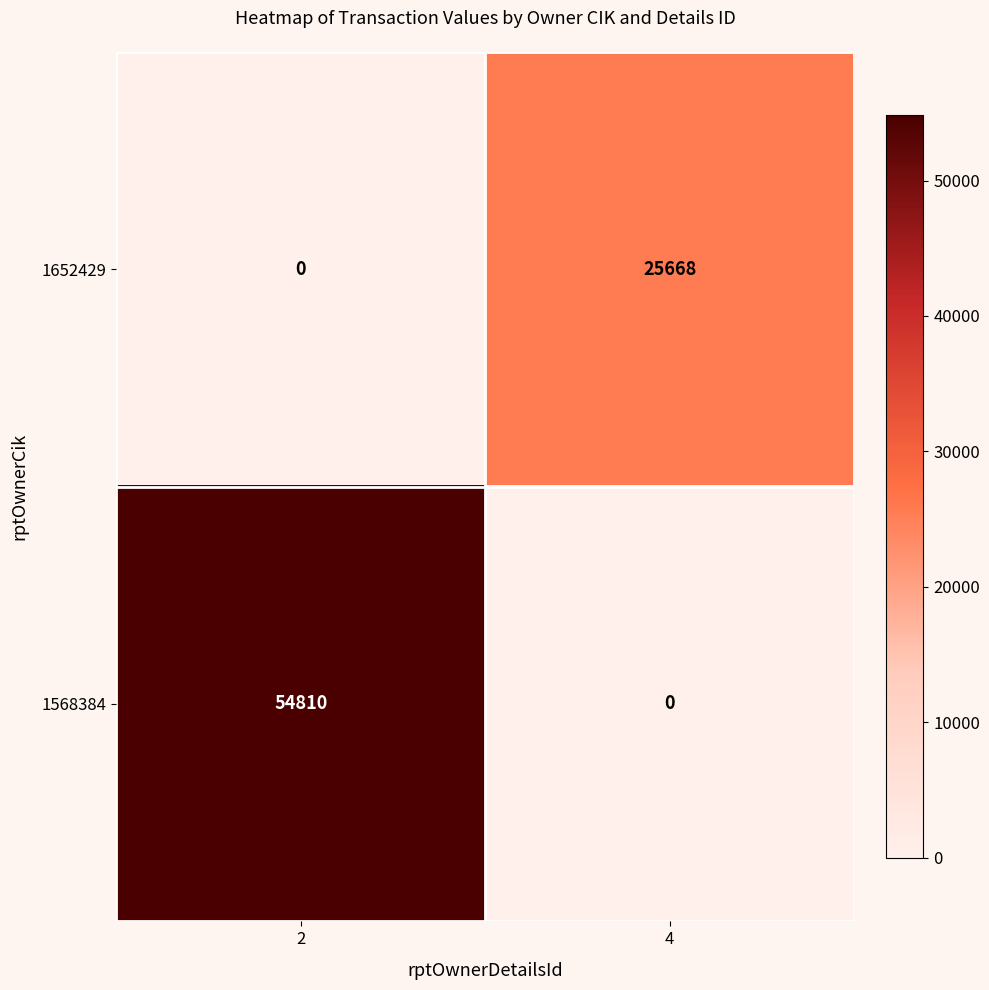

What is the difference between the highest and lowest values at 2?

54810